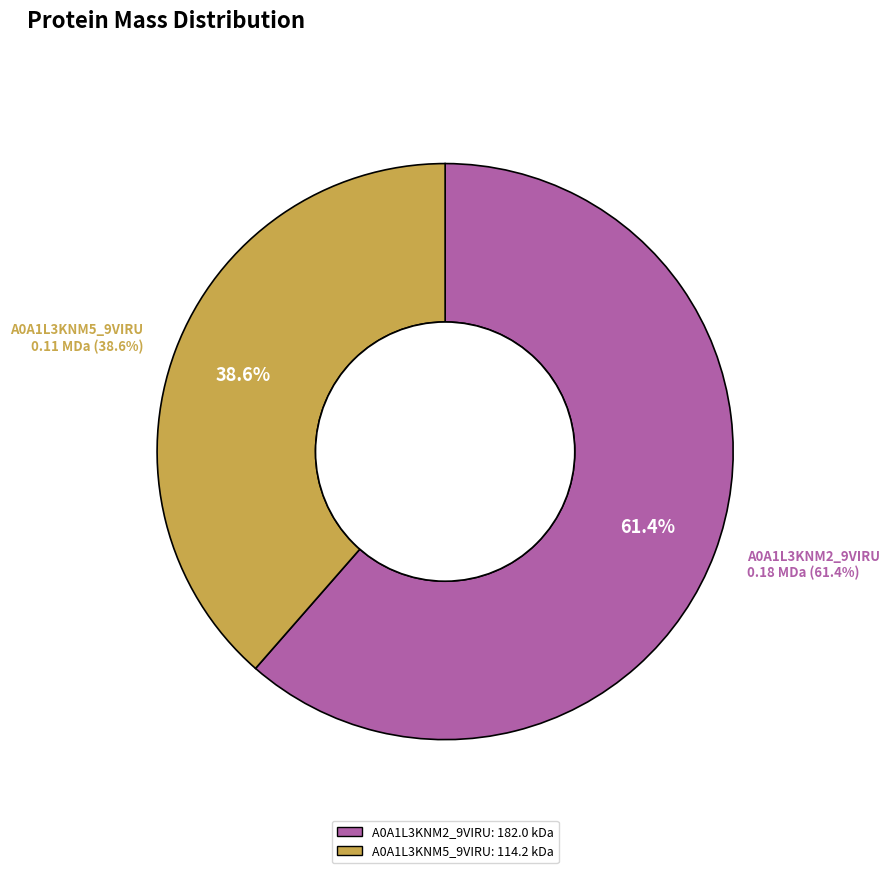

What is the majority slice?

A0A1L3KNM2_9VIRU